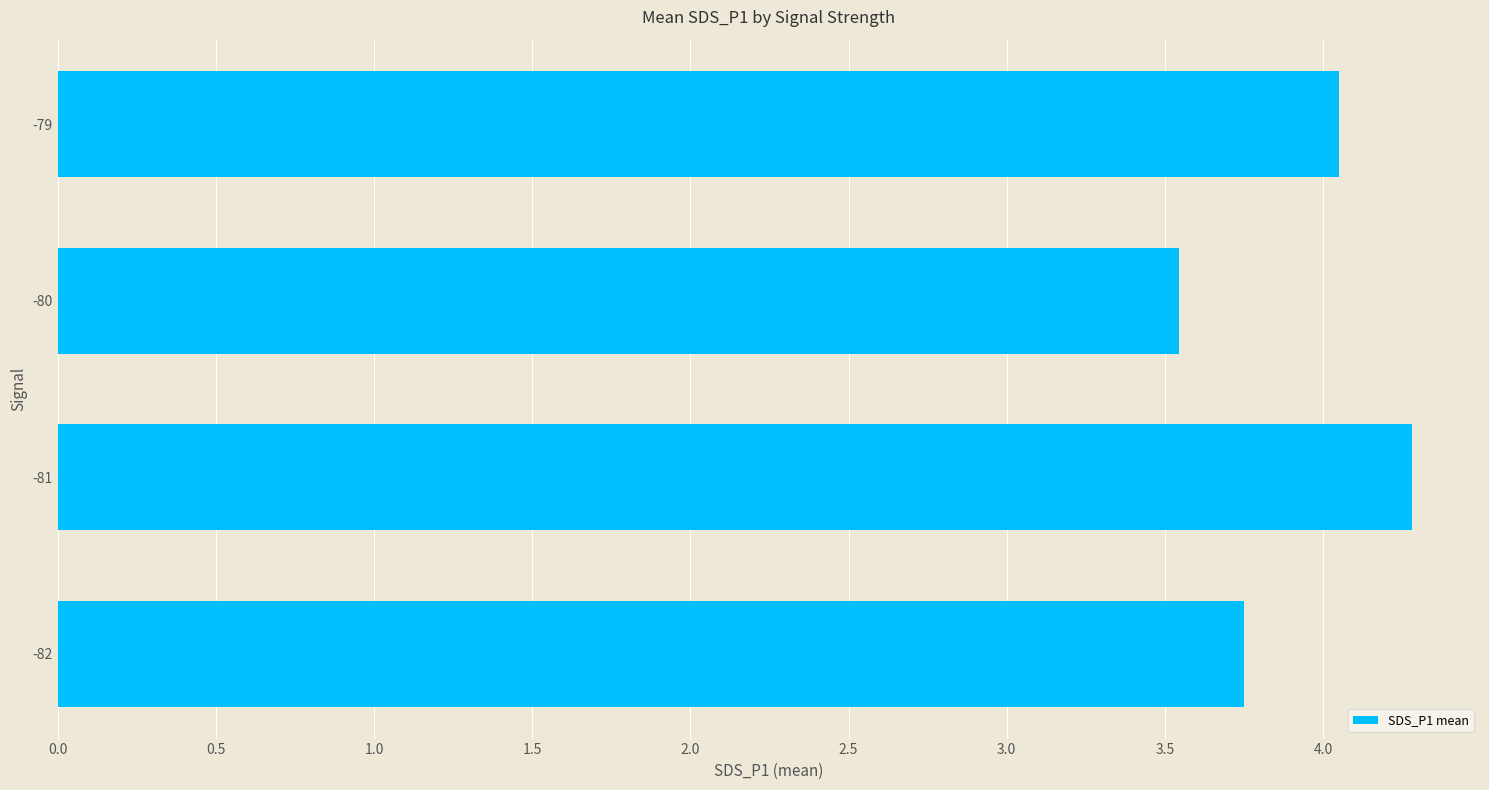

What is the approximate value at -80?

3.5